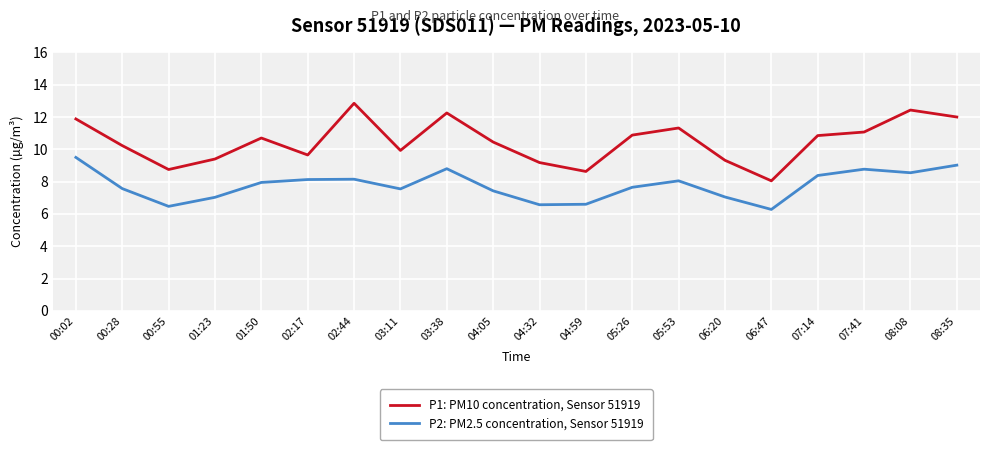

What are all the series names shown in the legend?

P1: PM10 concentration, Sensor 51919, P2: PM2.5 concentration, Sensor 51919